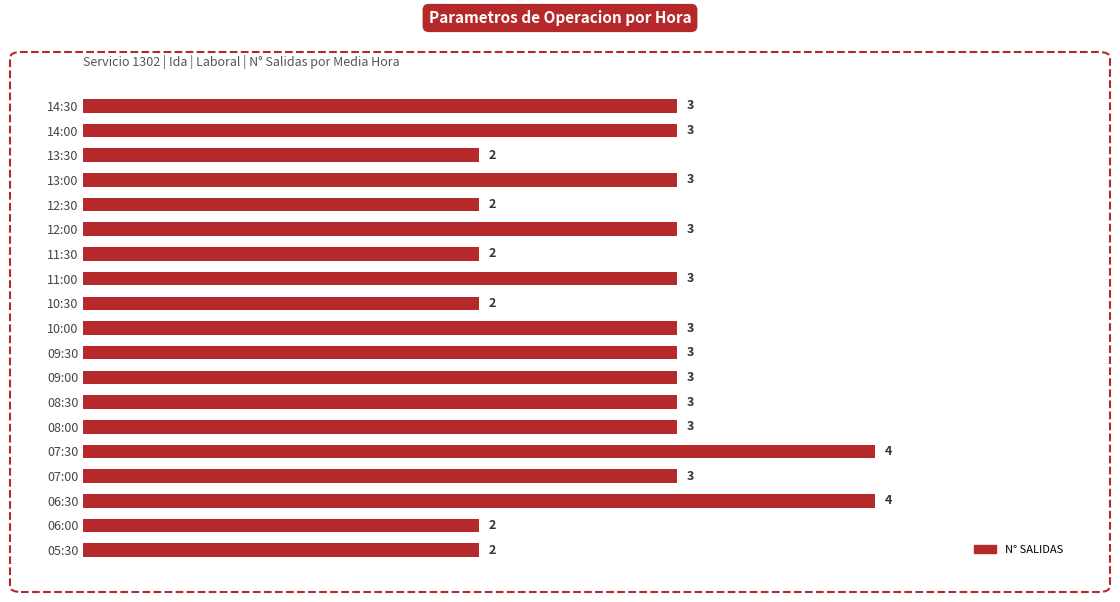

What is the average value?

3